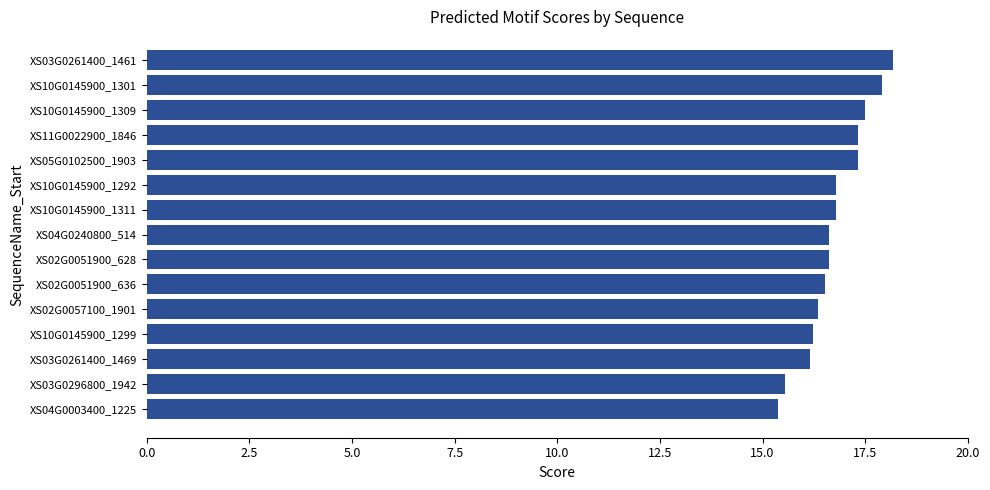

At which category does the chart reach its minimum across all series?

XS04G0003400_1225